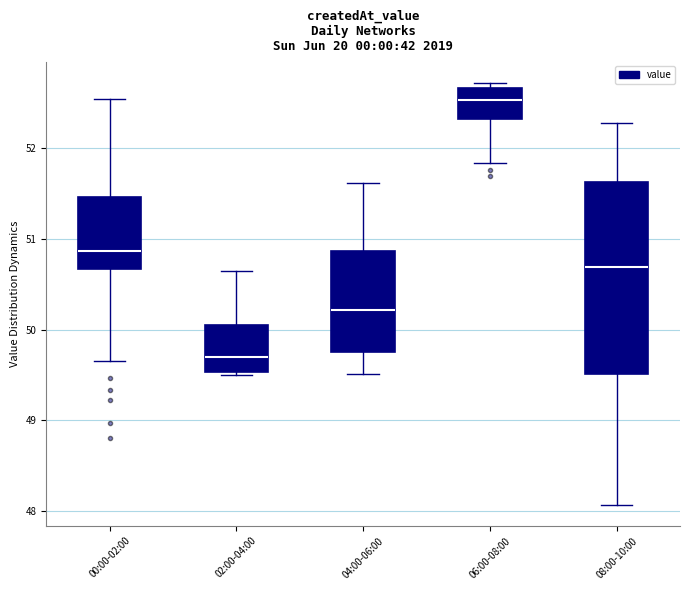

Reading left to right, read every box against the y-axis: the position of its median line, the range the box covers, and the ends of its whiskers. The values are not printed on the chart, so give them approximately, as read against the axis.

00:00-02:00: median 50.9, box 50.7 to 51.5, whiskers 49.7 to 52.5
02:00-04:00: median 49.7, box 49.5 to 50.1, whiskers 49.5 (just below the box's lower edge) to 50.7
04:00-06:00: median 50.2, box 49.8 to 50.9, whiskers 49.5 to 51.6
06:00-08:00: median 52.5, box 52.3 to 52.7, whiskers 51.8 to 52.7 (just above the box's upper edge)
08:00-10:00: median 50.7, box 49.5 to 51.6, whiskers 48.1 to 52.3